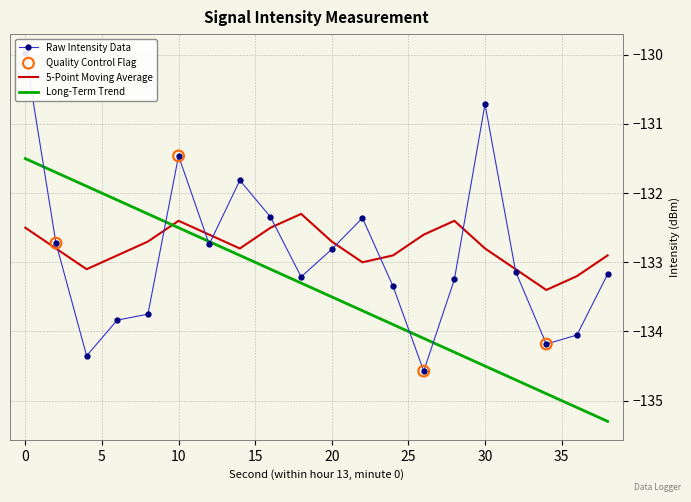

Which series has the widest spread of Y values?

Raw Intensity (dBm)